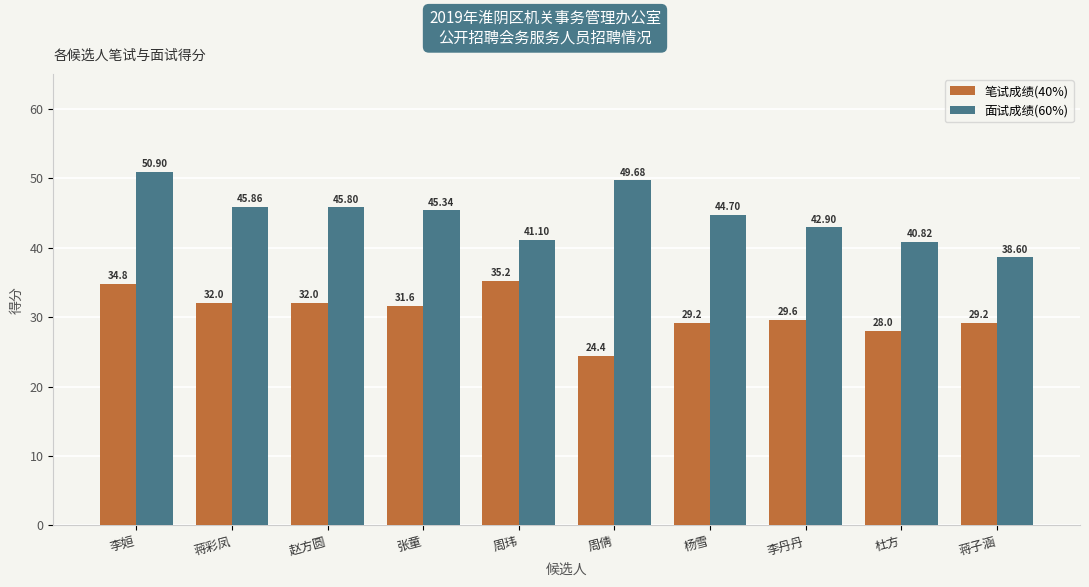

At which category is the sum across all series the highest?

李姮